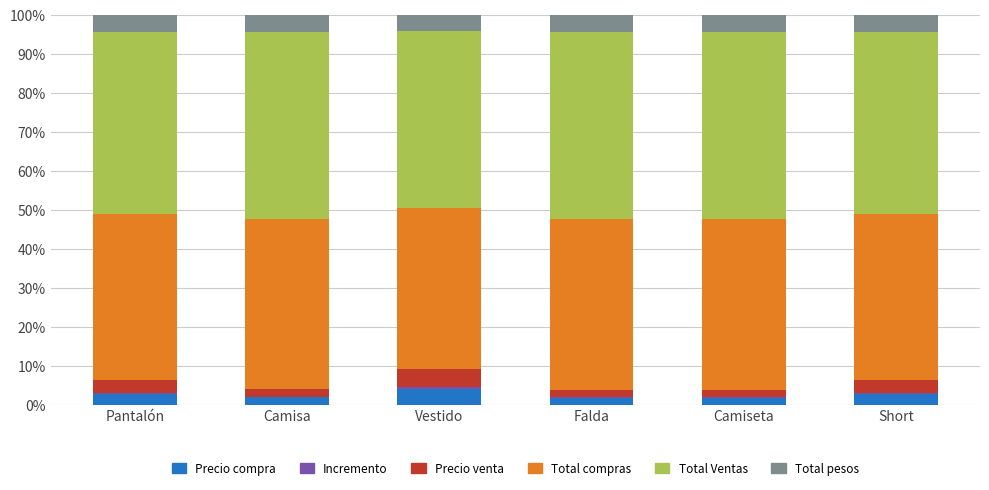

What is the highest value of the Precio compra series?

4.1